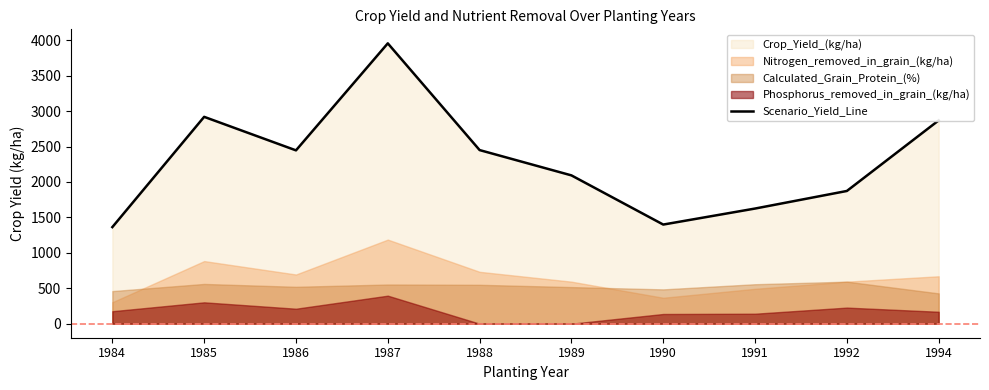

True or false: the data has more than 0 interior local peaks.

True